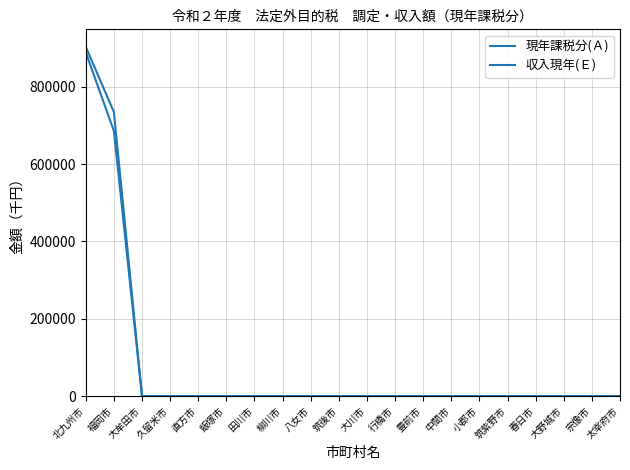

Between 大川市 and 福岡市, which is larger?

福岡市